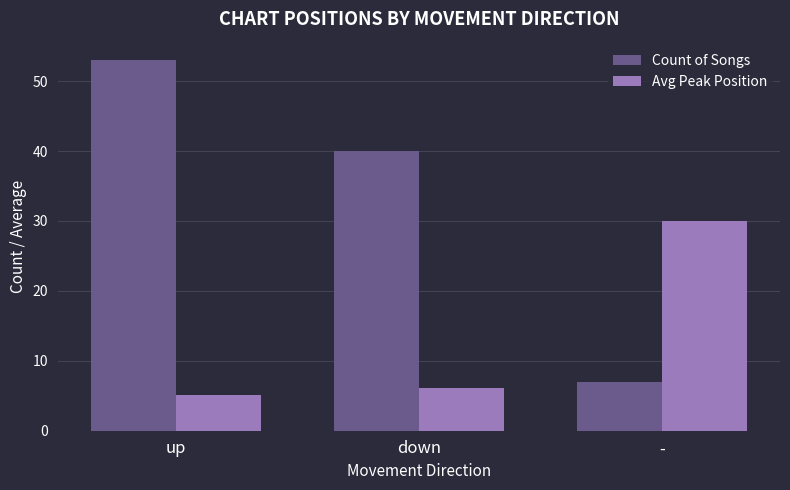

Read the Count of Songs value at up.

53.0